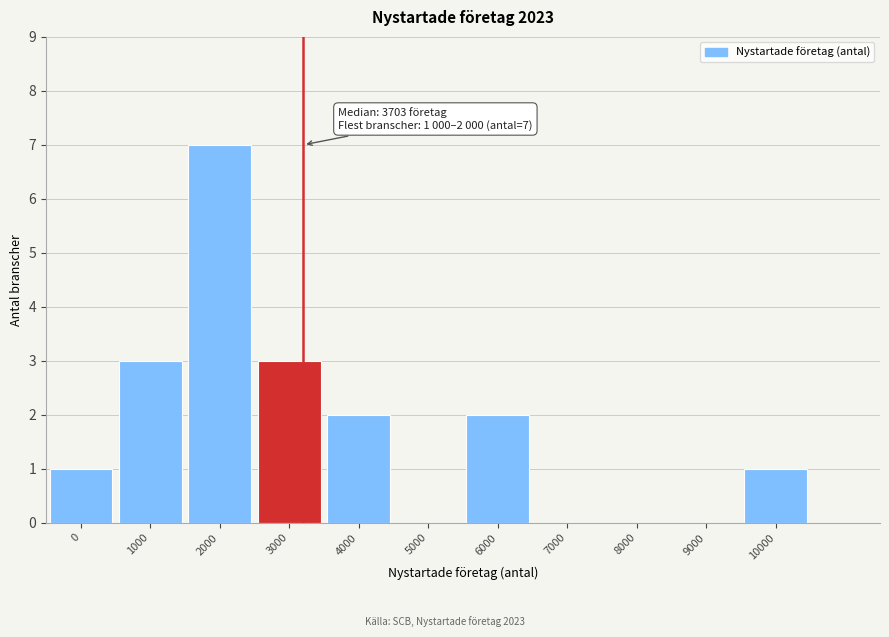

Reading right to left, what are all the values shown in this chart?

10000=1	9000=0	8000=0	7000=0	6000=2	5000=0	4000=2	3000=3	2000=7	1000=3	0=1